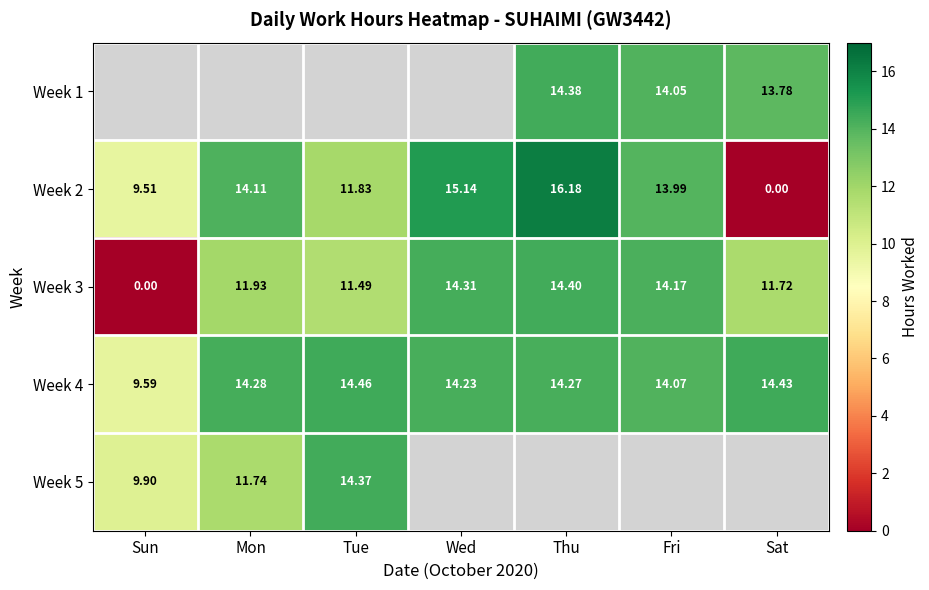

List the labels in order of Week 3 value, largest first.

Thu, Wed, Fri, Mon, Sat, Tue, Sun